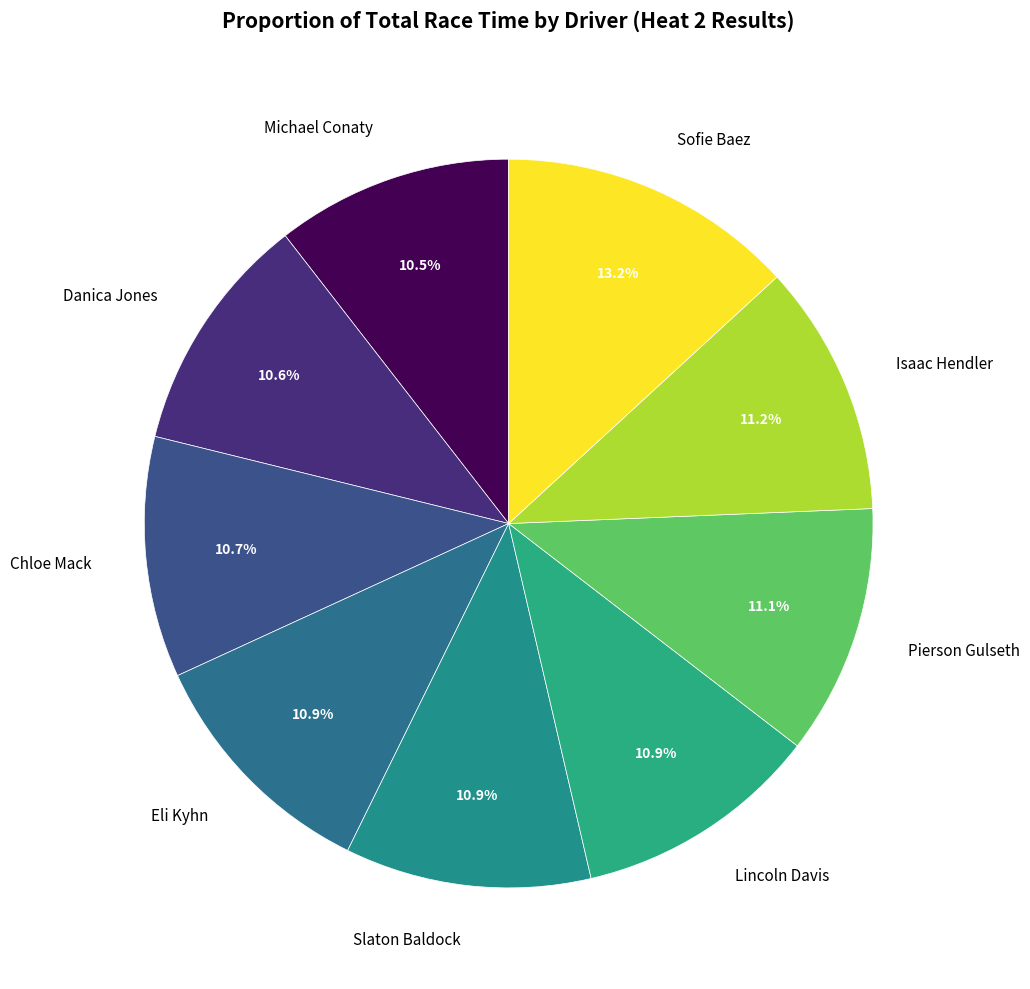

Count the number of slices in the pie.

9